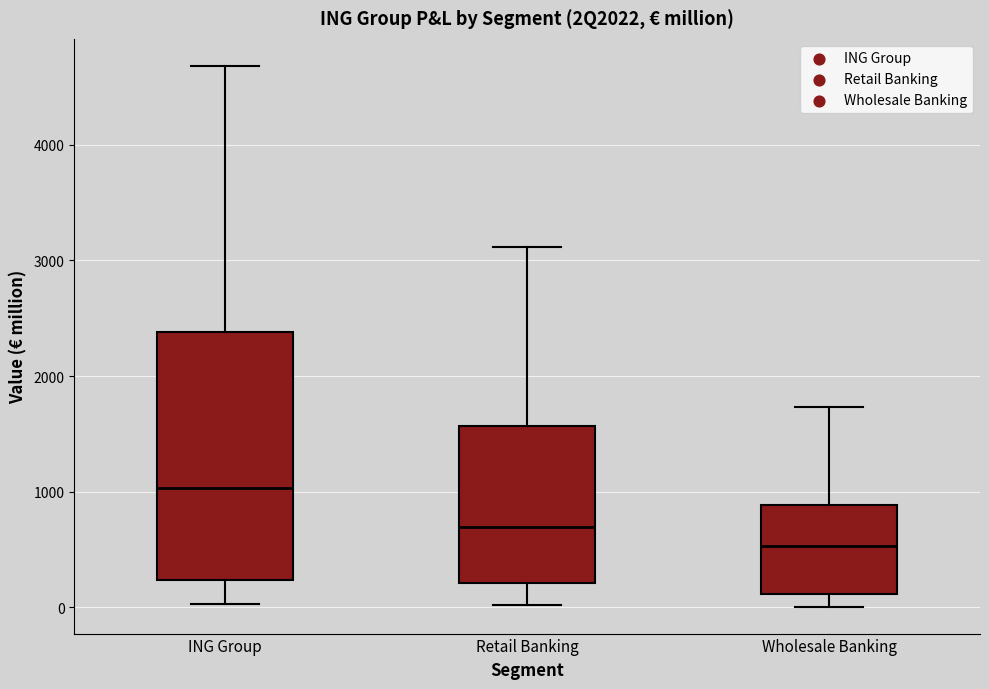

Reading left to right, transcribe this box plot: for each box, give where its median line is, the range the box spans, and where its two whiskers end, as read against the y-axis. The values are not printed on the chart, so give them approximately, as read against the axis.

ING Group: median 1000, box 200 to 2400, whiskers 0 to 4700
Retail Banking: median 700, box 200 to 1600, whiskers 0 to 3100
Wholesale Banking: median 500, box 100 to 900, whiskers 0 to 1700